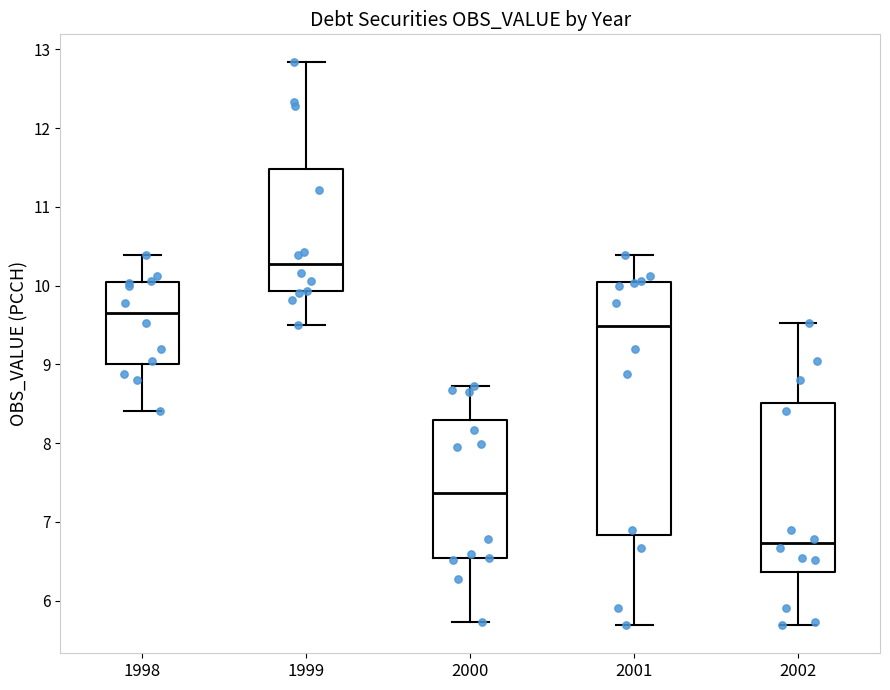

Reading left to right, read every box against the y-axis: the position of its median line, the range the box covers, and the ends of its whiskers. The values are not printed on the chart, so give them approximately, as read against the axis.

1998: median 9.7, box 9.0 to 10.0, whiskers 8.4 to 10.4
1999: median 10.3, box 9.9 to 11.5, whiskers 9.5 to 12.8
2000: median 7.4, box 6.5 to 8.3, whiskers 5.7 to 8.7
2001: median 9.5, box 6.8 to 10.0, whiskers 5.7 to 10.4
2002: median 6.7, box 6.4 to 8.5, whiskers 5.7 to 9.5